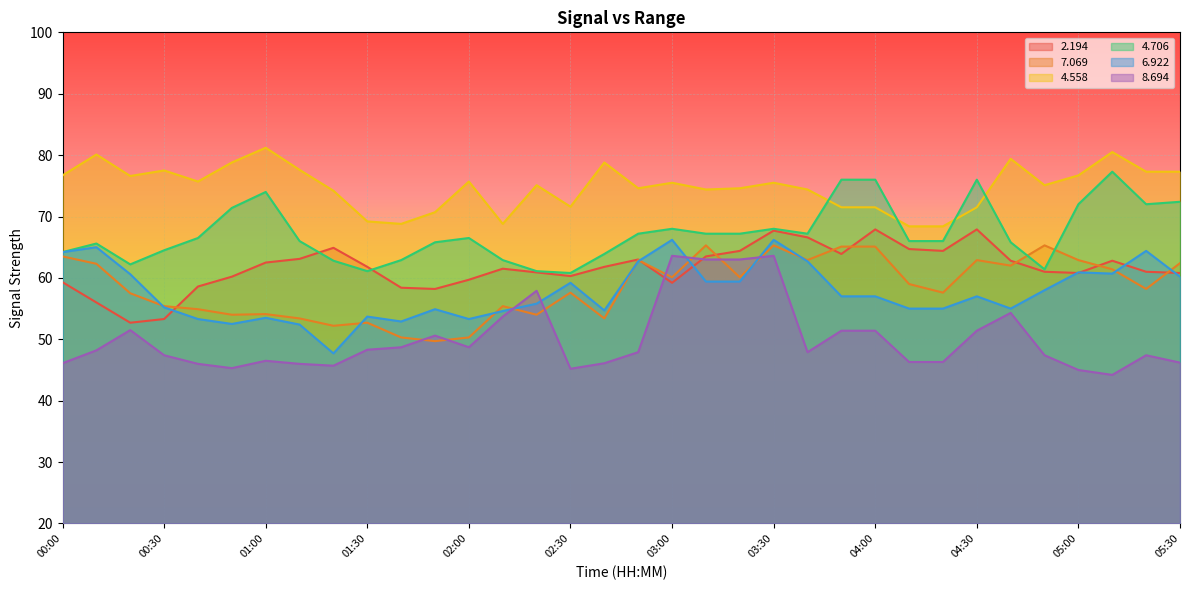

Is the value of   8.694 at 00:50 greater than the value of   7.069 at 01:30?

No